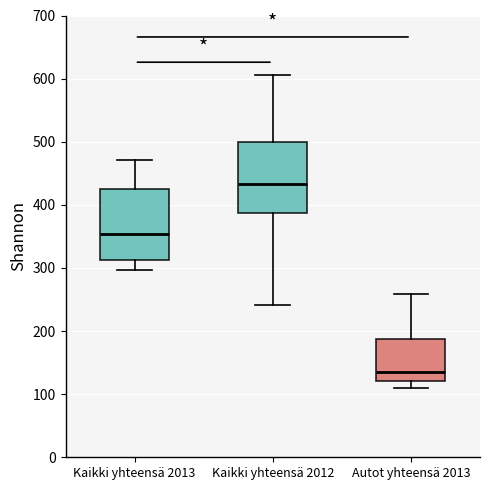

Which box's median line is the lowest?

Autot yhteensä 2013